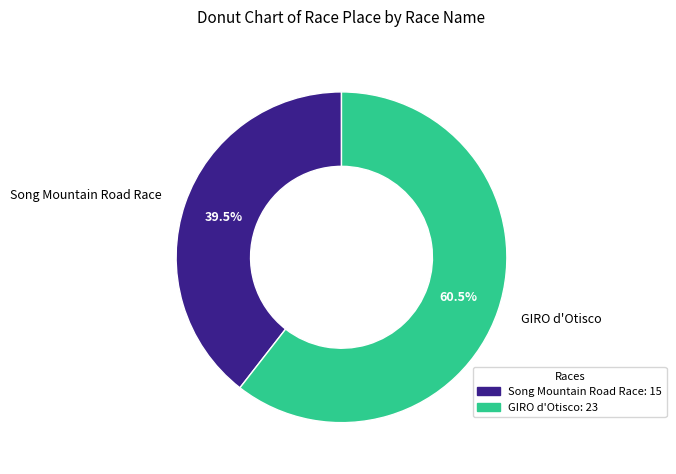

What percentage is NOT represented by Song Mountain Road Race?

60.5%